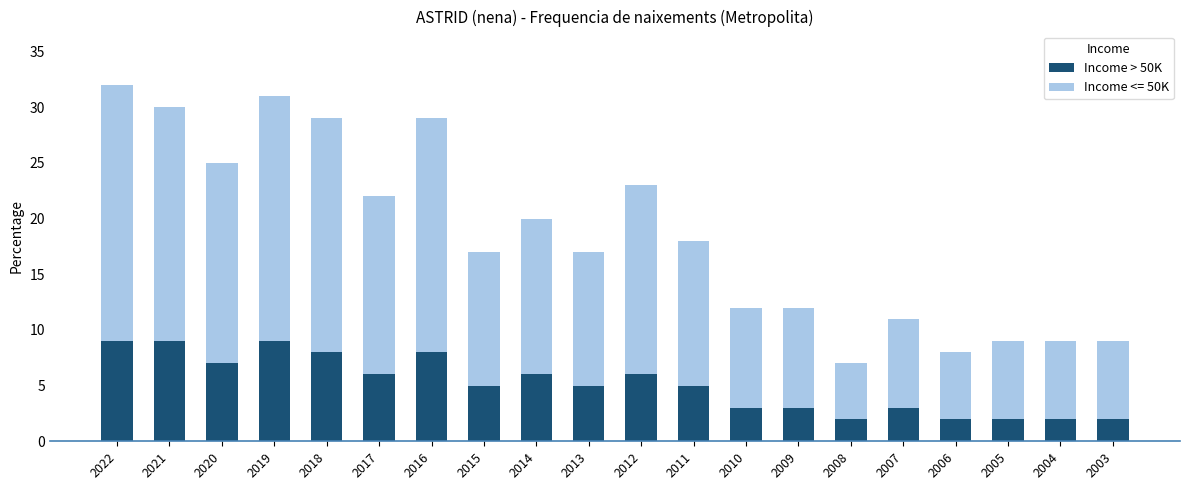

What is the total value across all series at 2009?

12